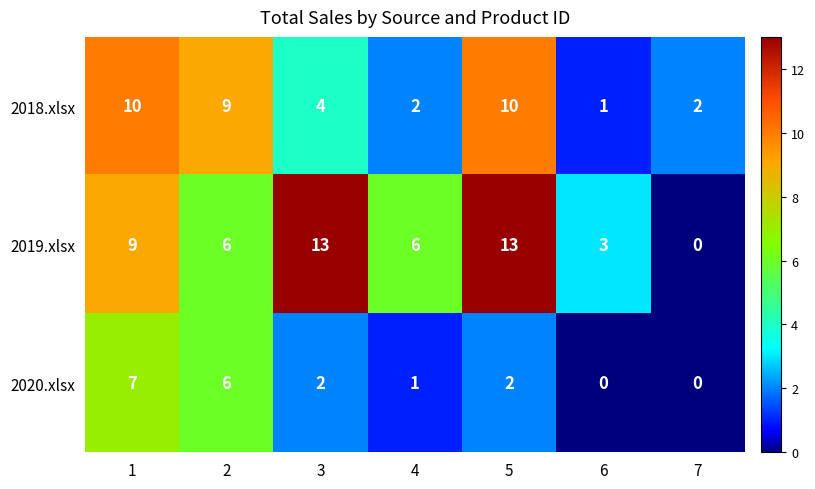

Rank the series by their average value, from highest to lowest.

2019.xlsx, 2018.xlsx, 2020.xlsx